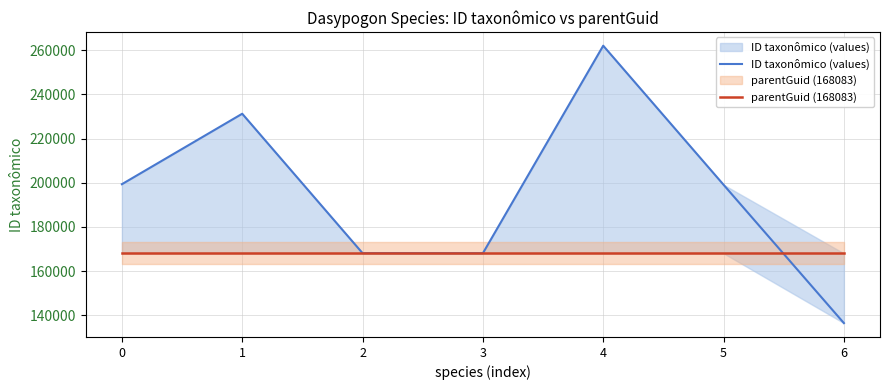

Reading right to left, what are all the values shown in this chart?

ID taxonômico (values): 6=136532	5=199100	4=261999	3=168137	2=168167	1=231227	0=199357
parentGuid (168083): 6=168083	5=168083	4=168083	3=168083	2=168083	1=168083	0=168083